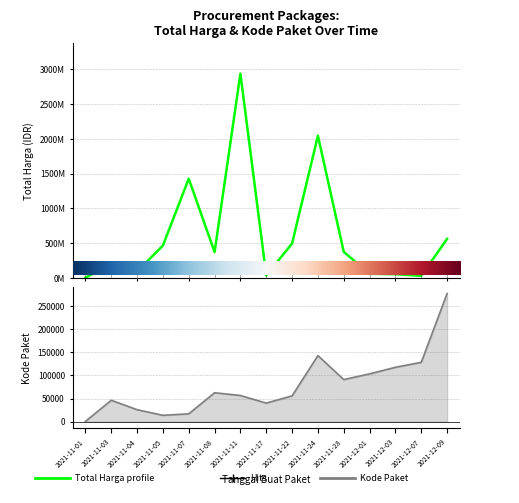

How many interior local valleys does the Kode Paket series have?

3